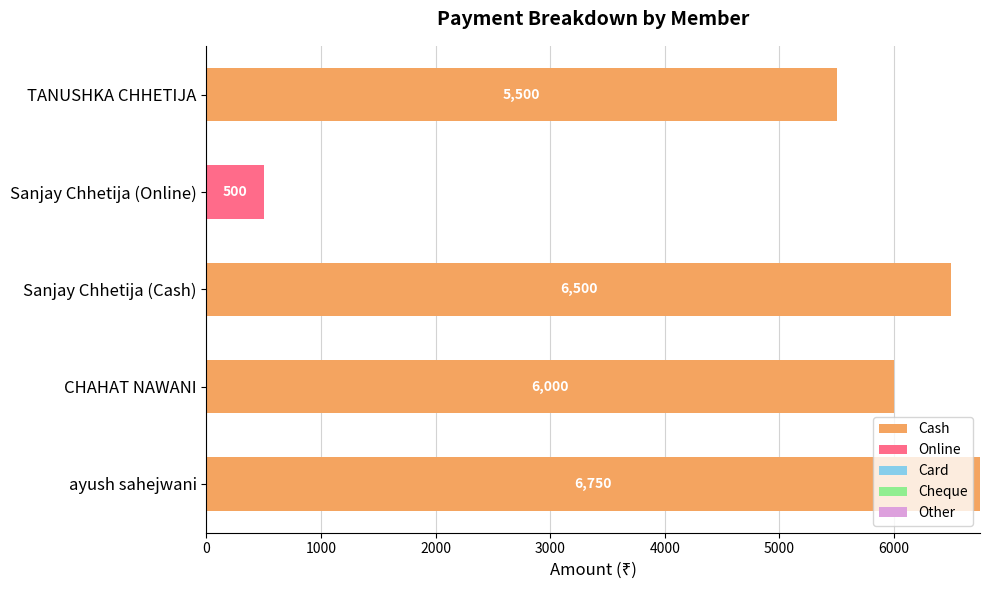

At which category is the sum across all series the highest?

ayush sahejwani